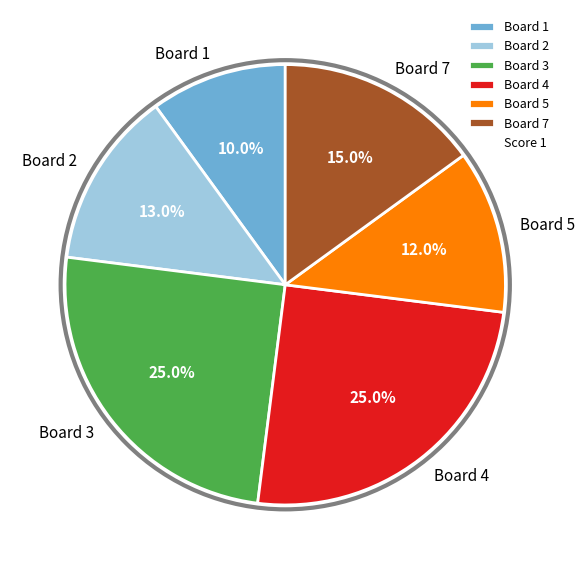

Is there any slice that represents more than half of the pie?

No